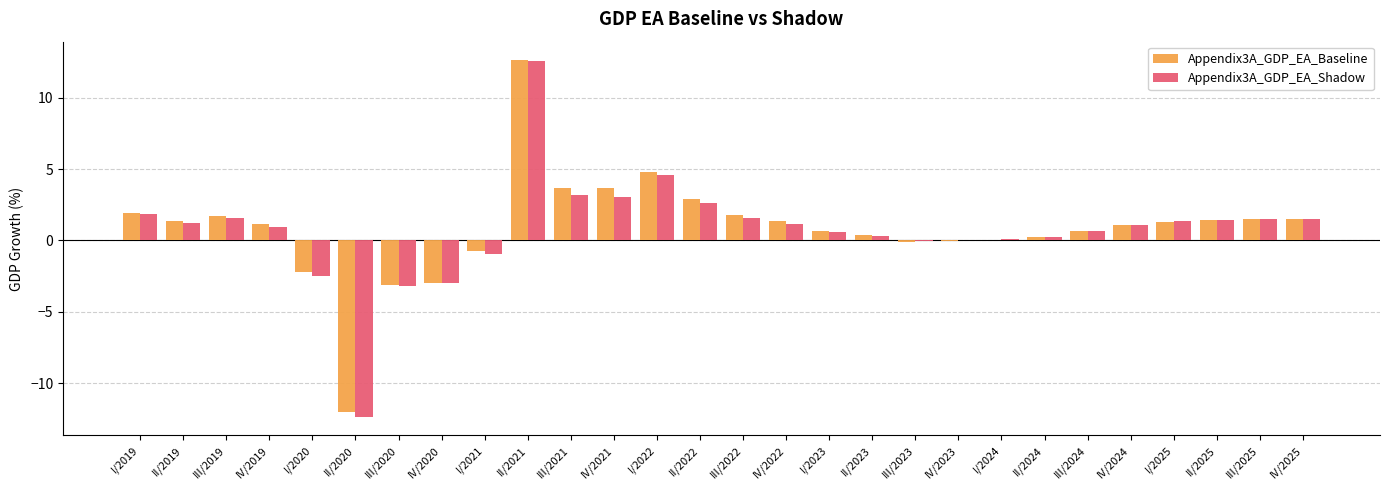

Between III/2022 and III/2023, which series saw the biggest shift?

Appendix3A_GDP_EA_Baseline